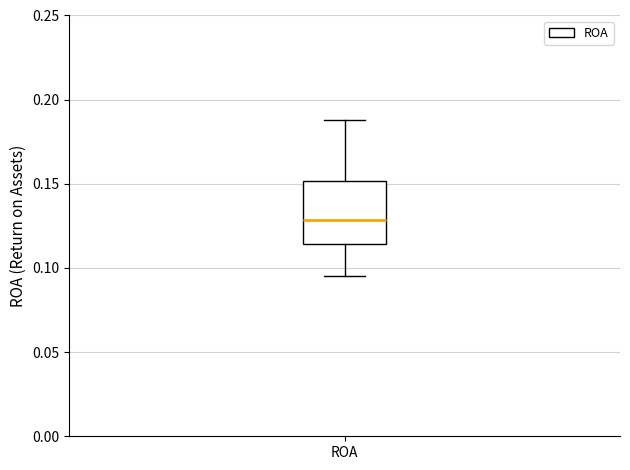

Transcribe this box plot: give where the median line is, the range the box spans, and where the two whiskers end, as read against the y-axis. The values are not printed on the chart, so give them approximately, as read against the axis.

median 0.130, box 0.115 to 0.150, whiskers 0.095 to 0.190